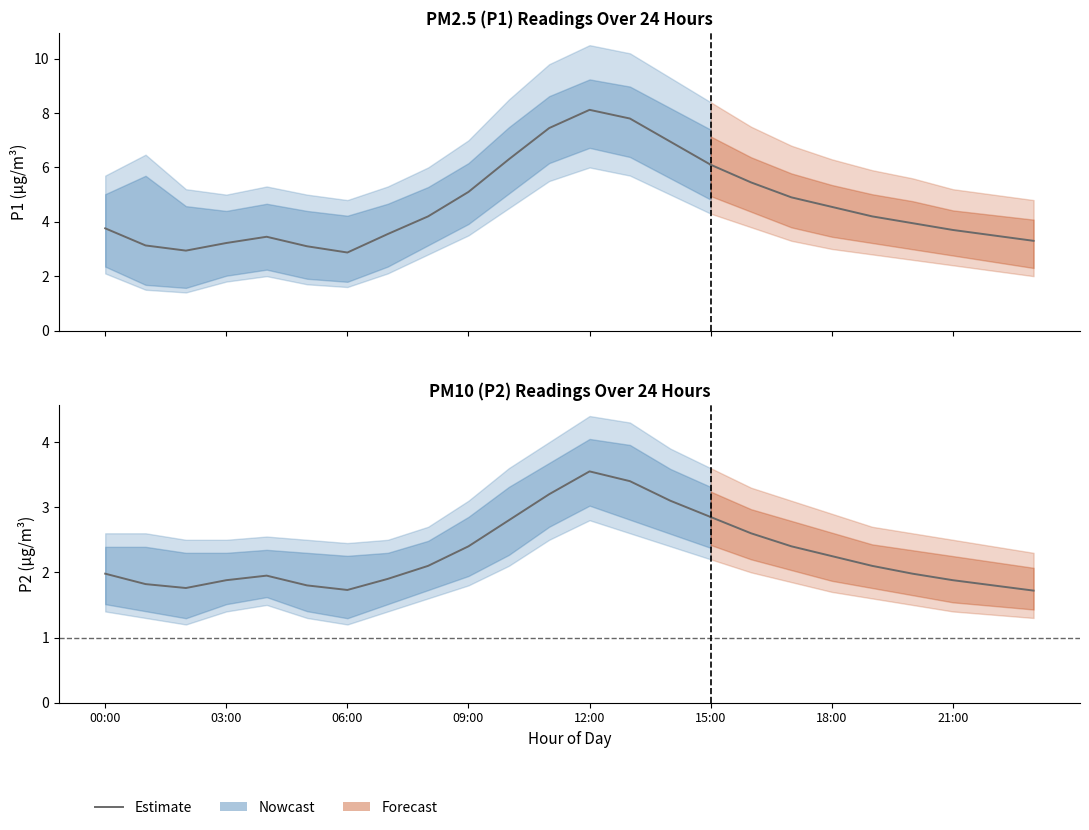

True or false: the data shows 0.8 at 00:00.

False